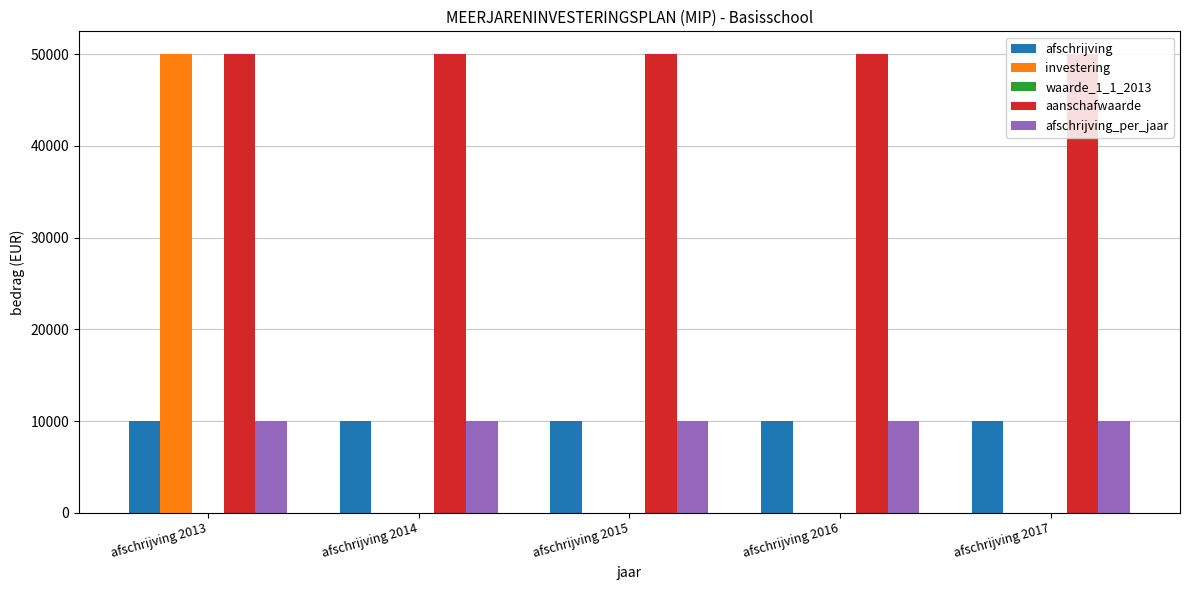

The afschrijving_per_jaar series shows 14371 at afschrijving 2017. True or false?

False